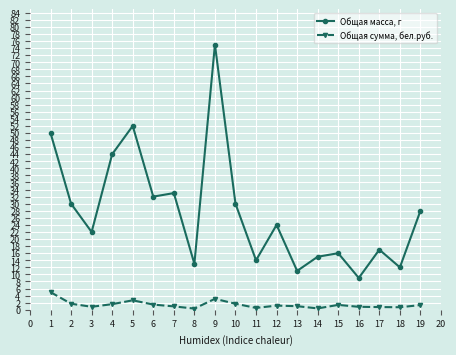

True or false: Общая масса, г and Общая сумма, бел.руб. cross at least once.

False